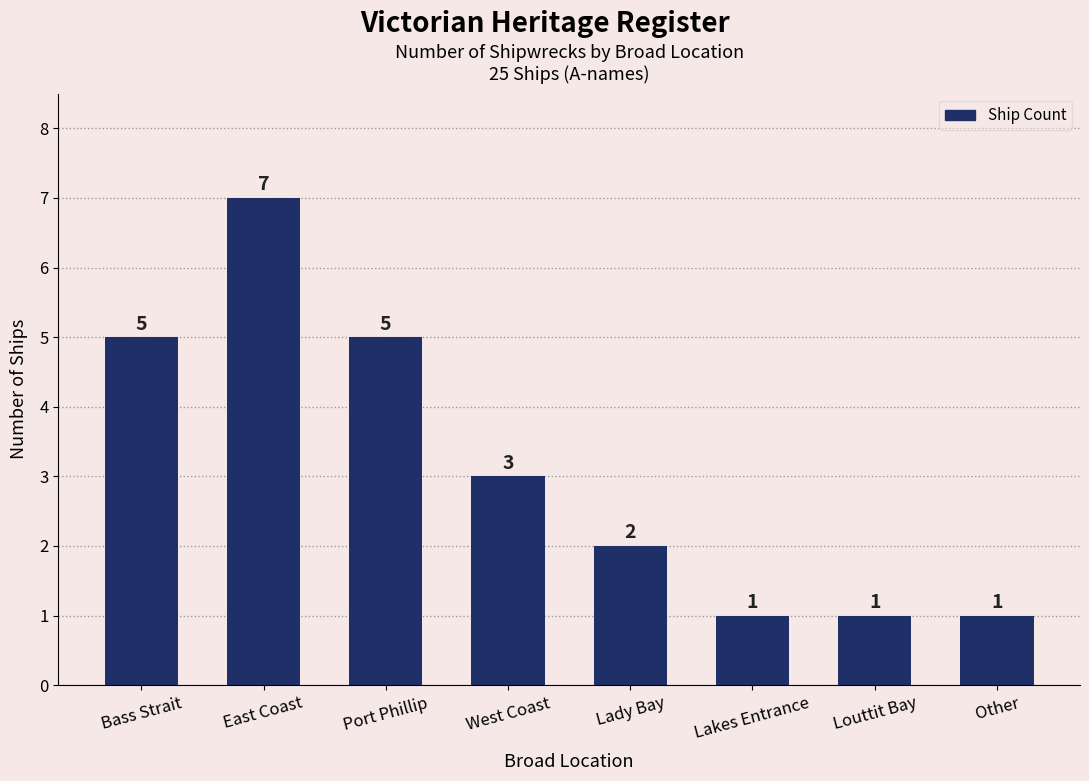

Which label corresponds to the largest value in the chart?

East Coast